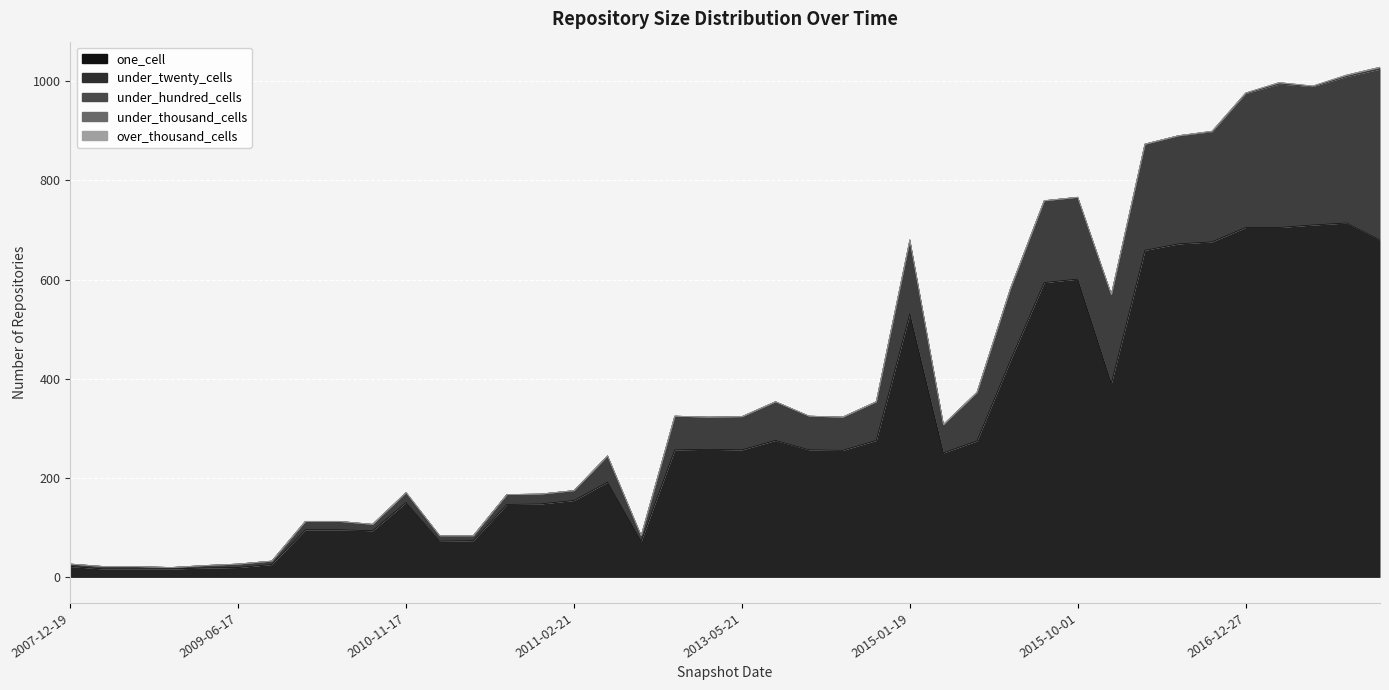

Which series has the largest total across all categories?

one_cell